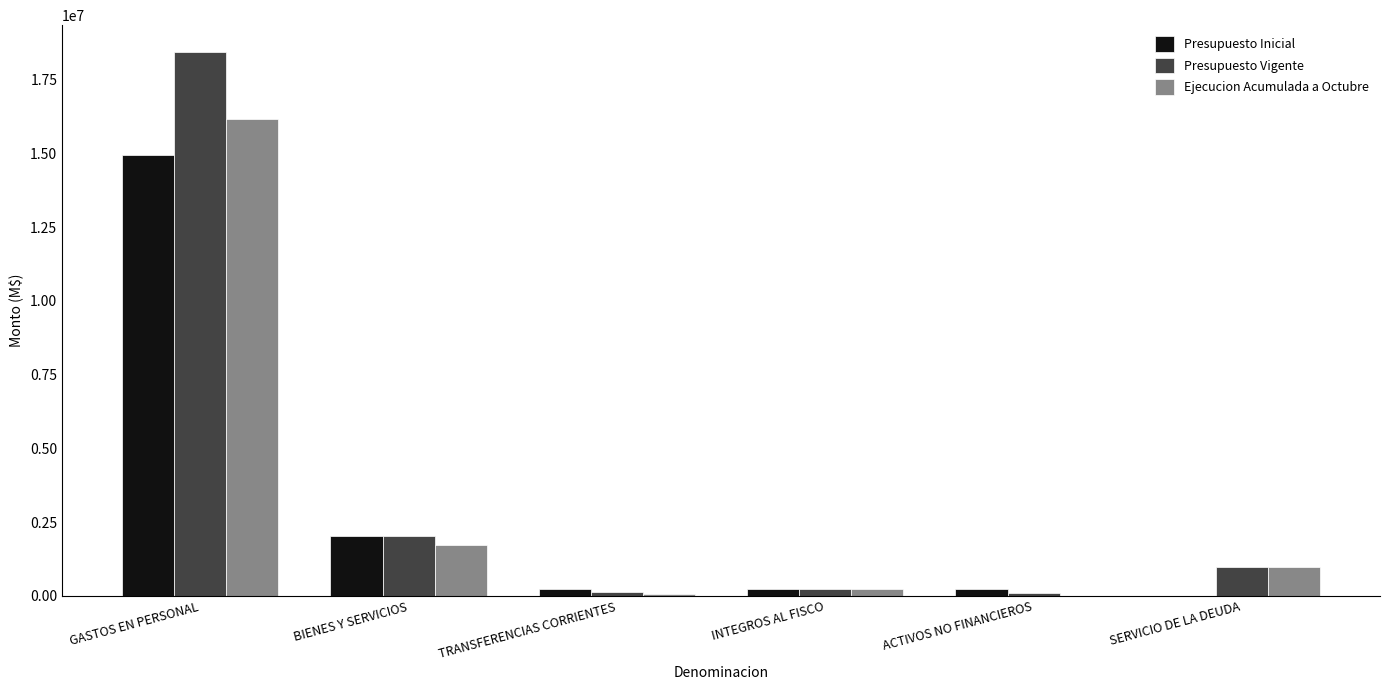

How many distinct data groups are displayed?

3